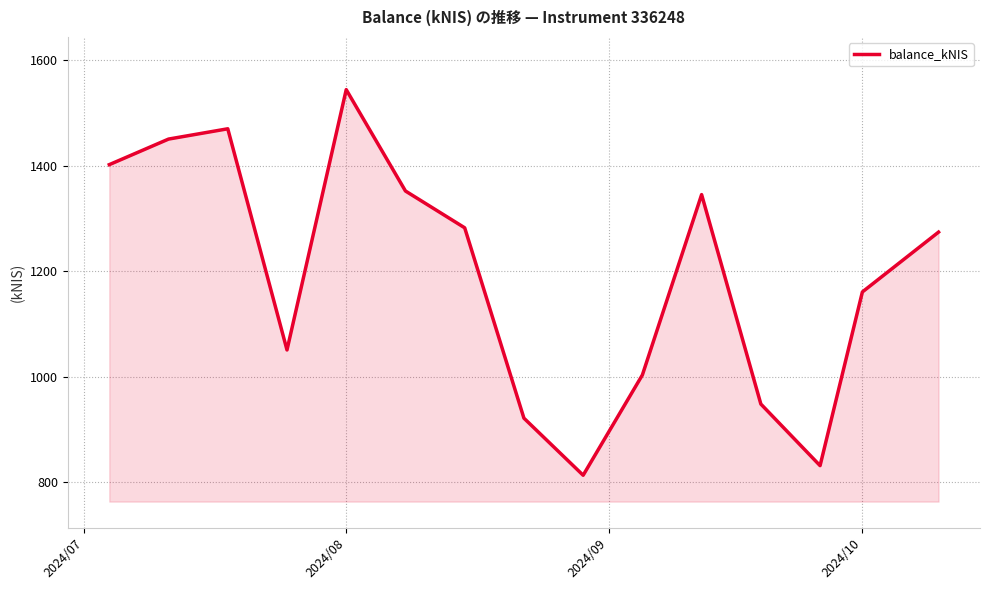

What is the difference between the maximum and minimum values?

731.8